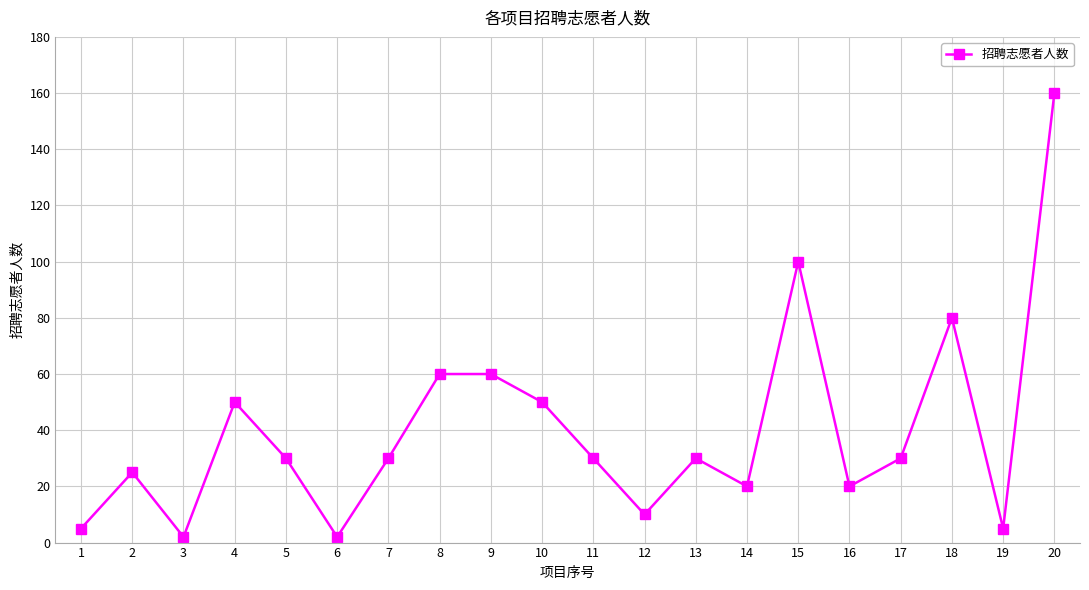

How many interior local valleys (lower than both neighbors) does the data have?

6